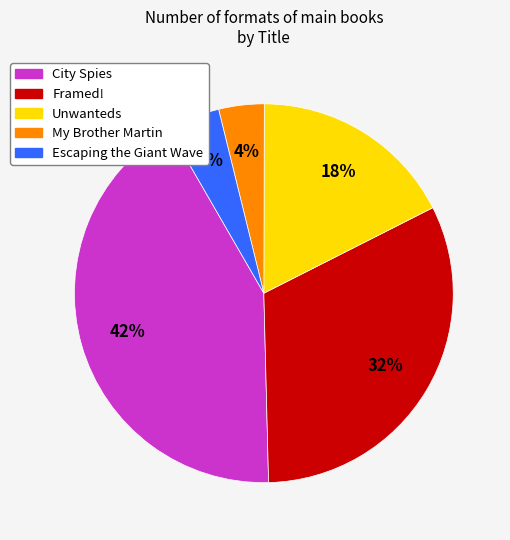

Is it true that My Brother Martin is 4% of the pie?

True